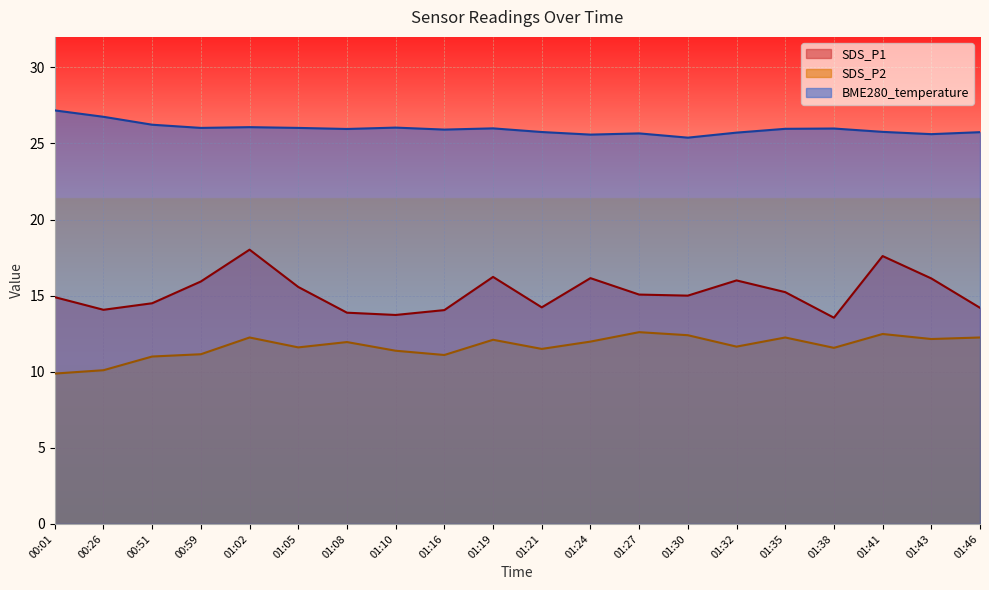

What is the total value across all series at 00:01?

52.0